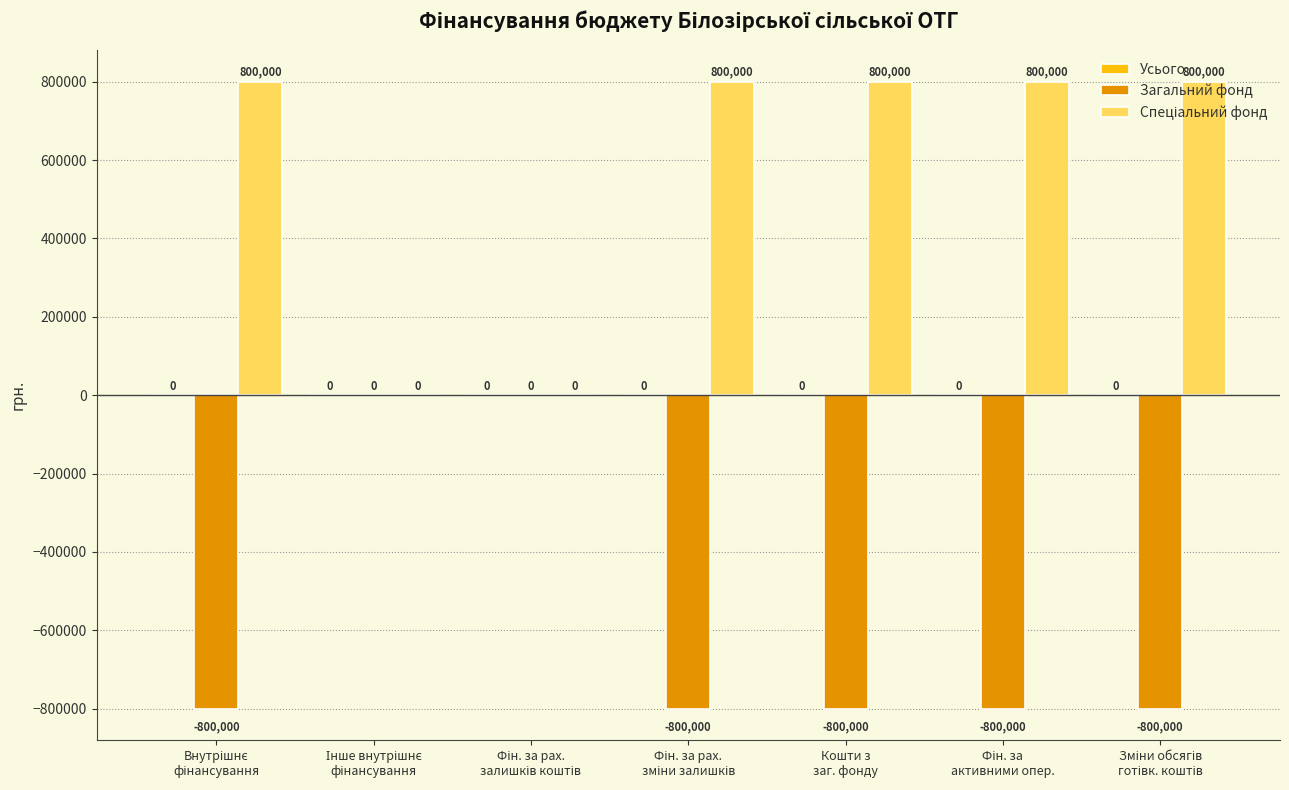

Are the bars horizontal?

No